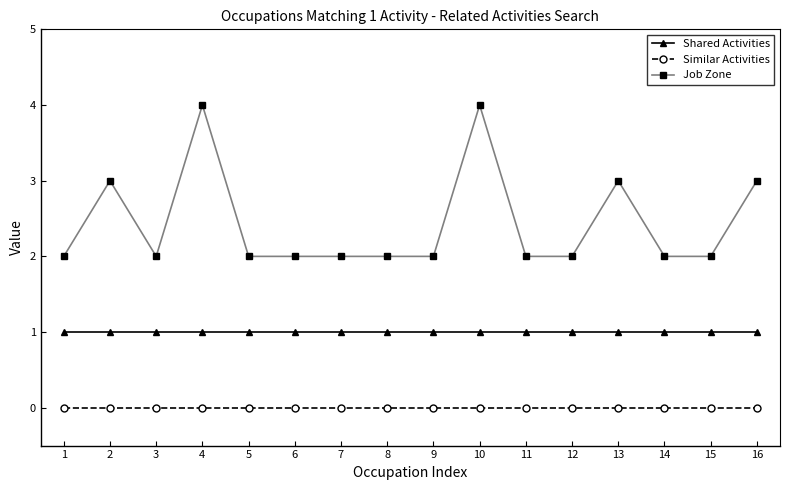

What is the value of the Job Zone point at the 8th from the left?

2